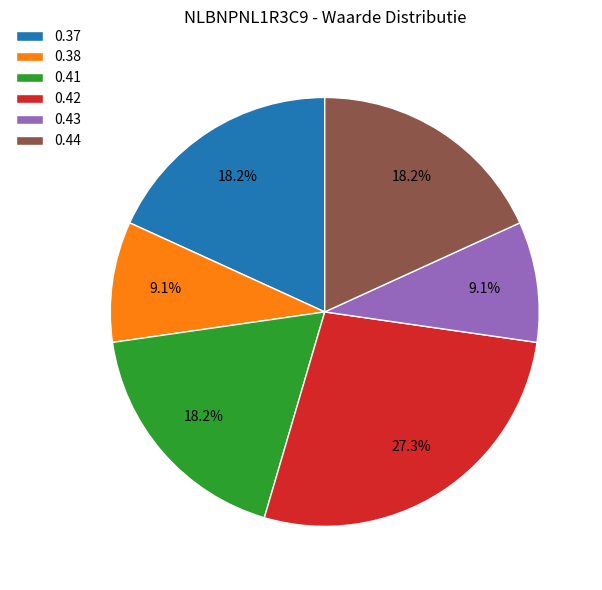

How many slices are in this pie chart?

6